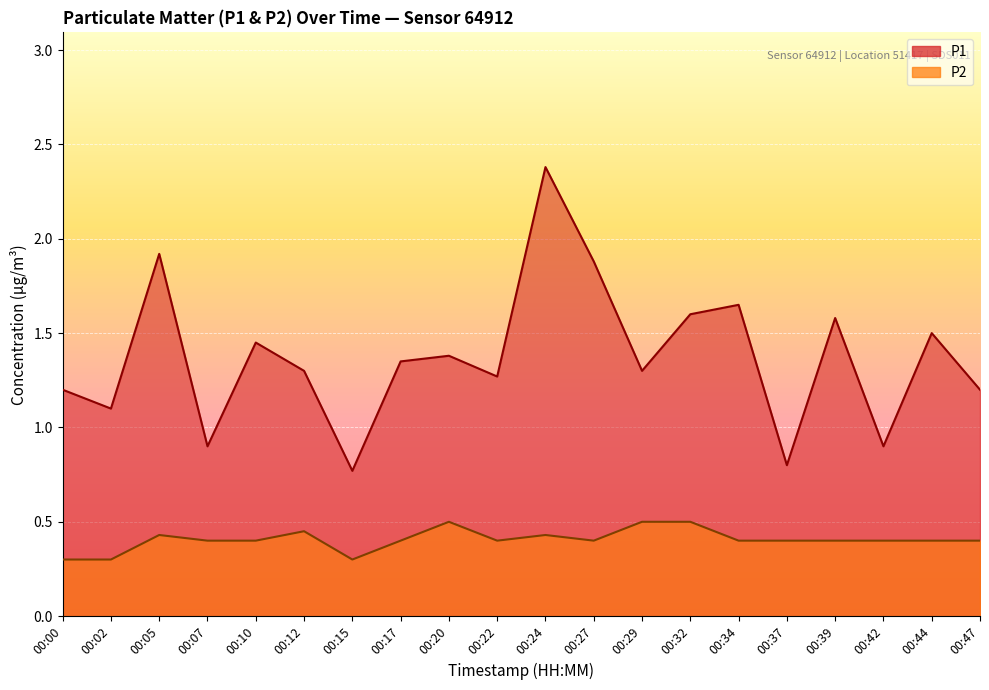

At which category is the sum across all series the highest?

00:24